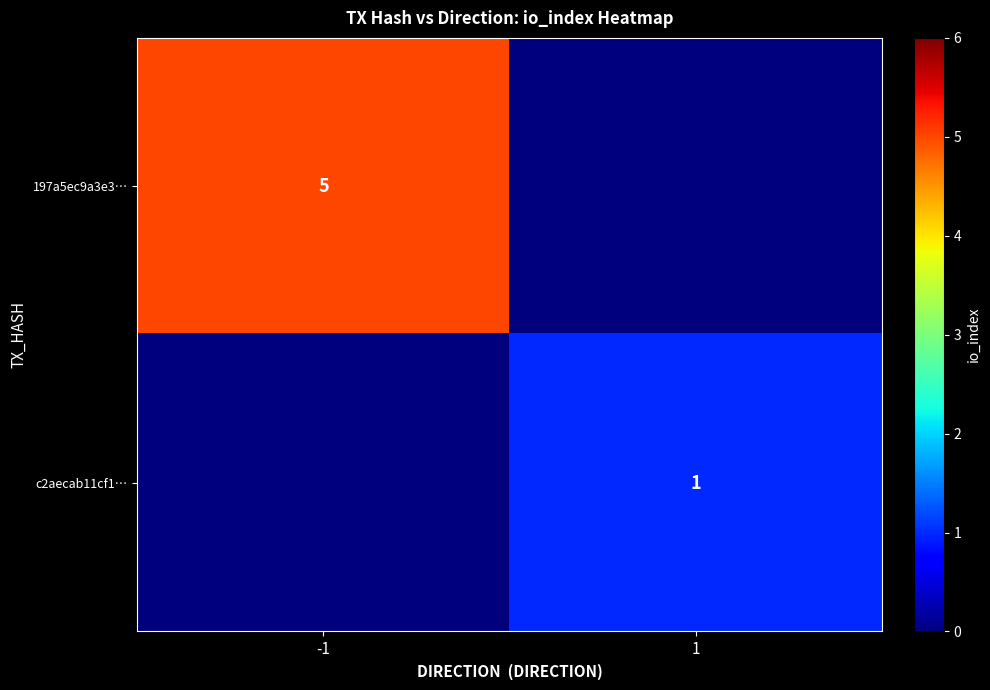

The c2aecab11cf1… series shows 2 at 1. True or false?

False